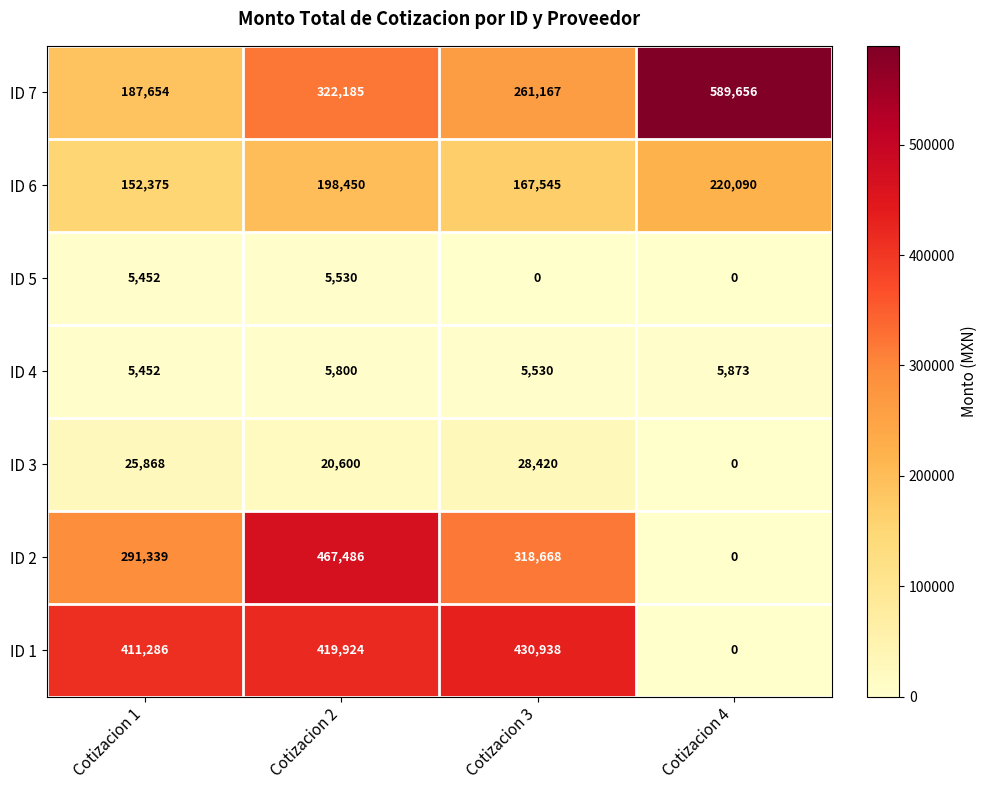

Count the ID 7 values in the range 261167 to 589656.

3